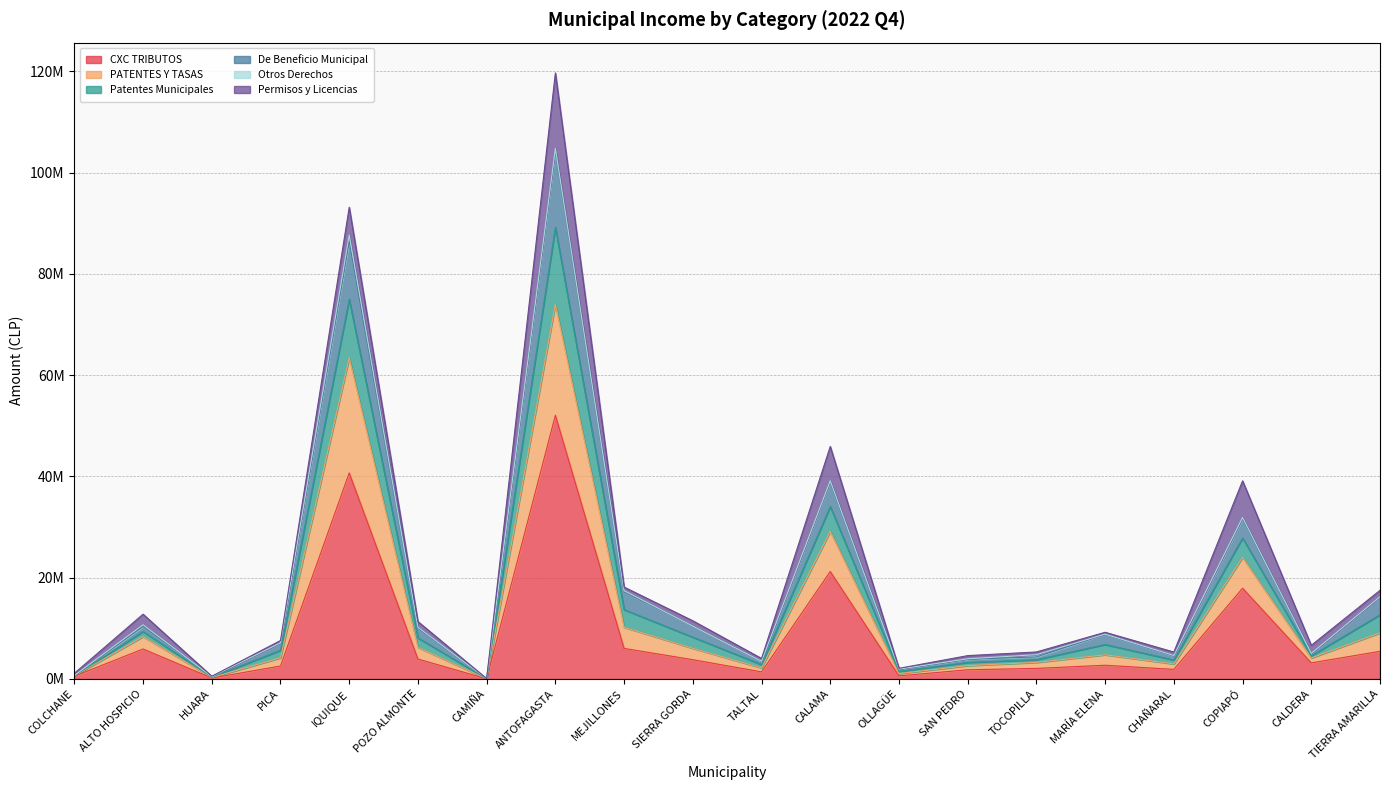

What is the label of the 8th point from the right?

OLLAGÜE